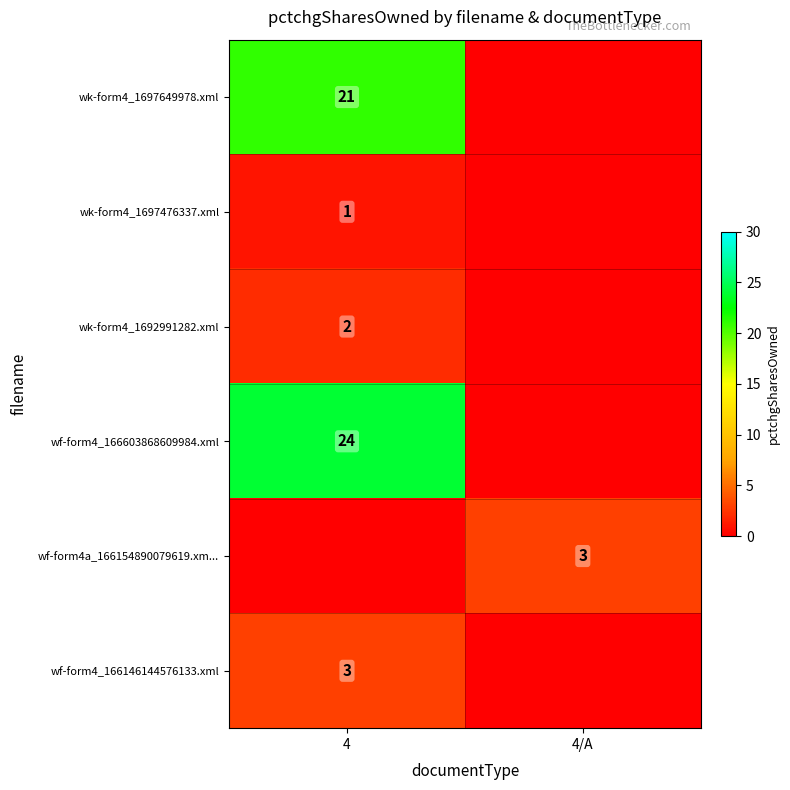

At how many categories does at least one series exceed 4?

1